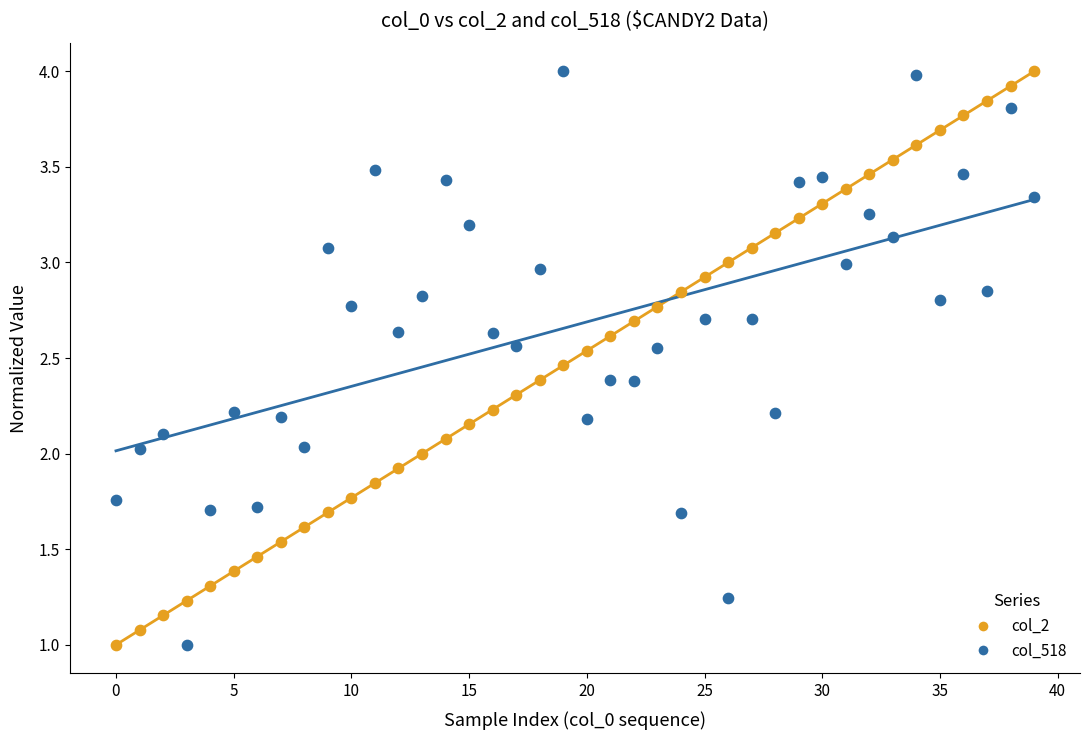

How many points are shown in the scatter plot?

80